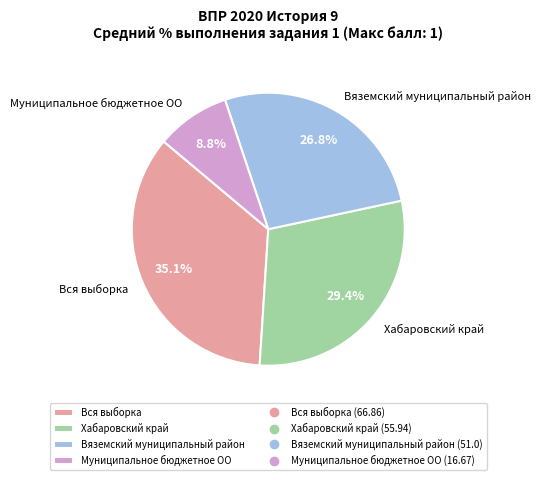

Which has a higher value, Вяземский муниципальный район or Муниципальное бюджетное ОО?

Вяземский муниципальный район